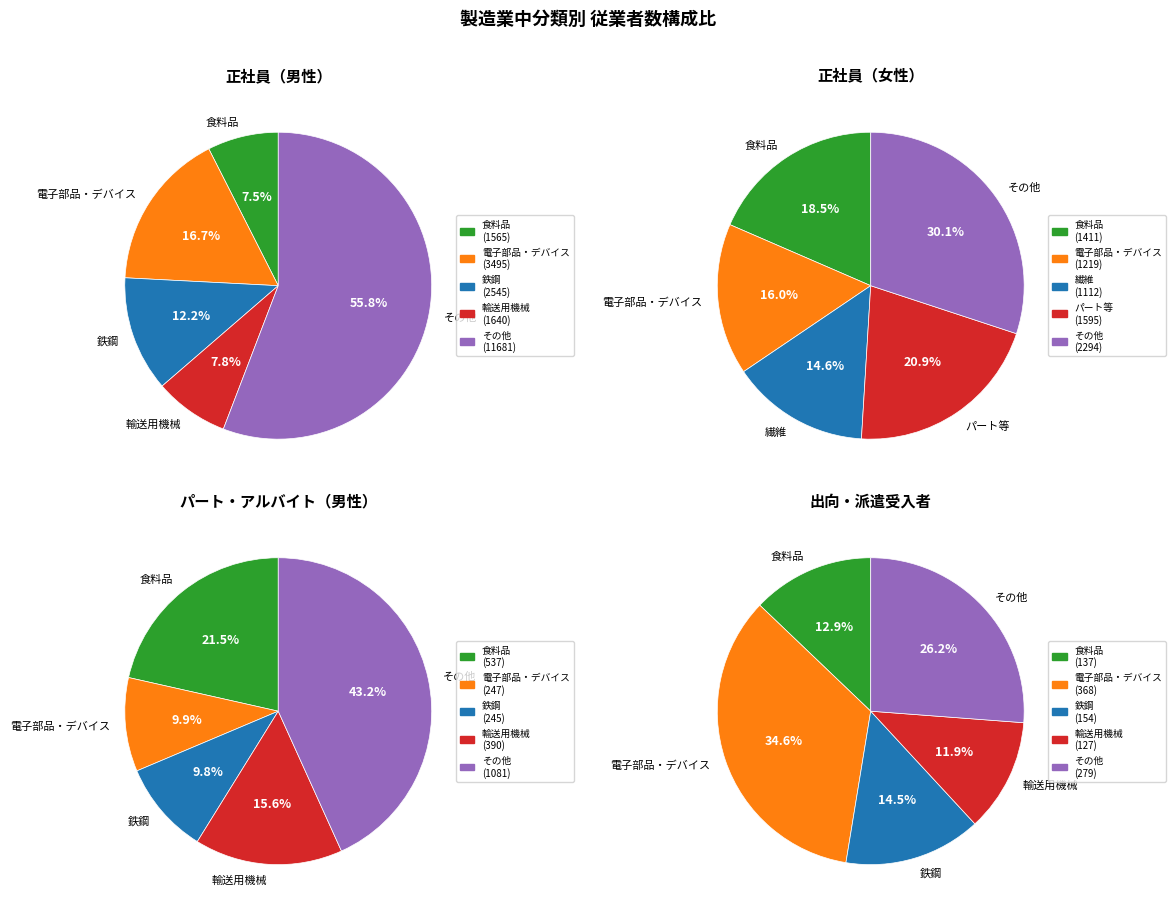

Does ゴム製品 represent more than half of the total?

No